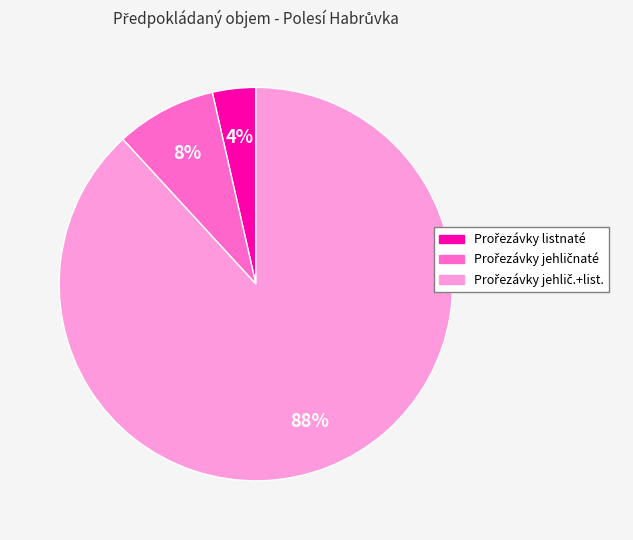

How many slices are in this pie chart?

3